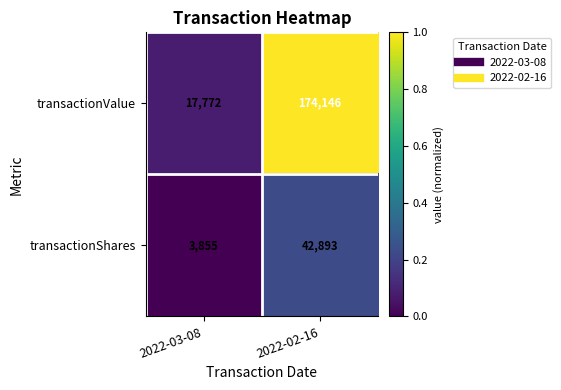

How many categories are shown in the chart?

2